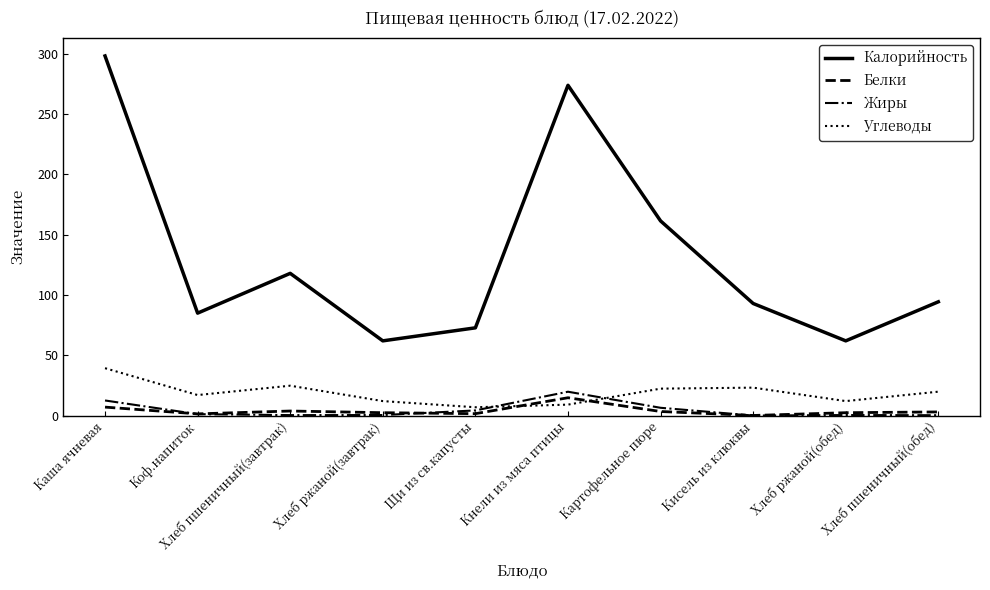

What is the maximum value shown in the chart?

298.3